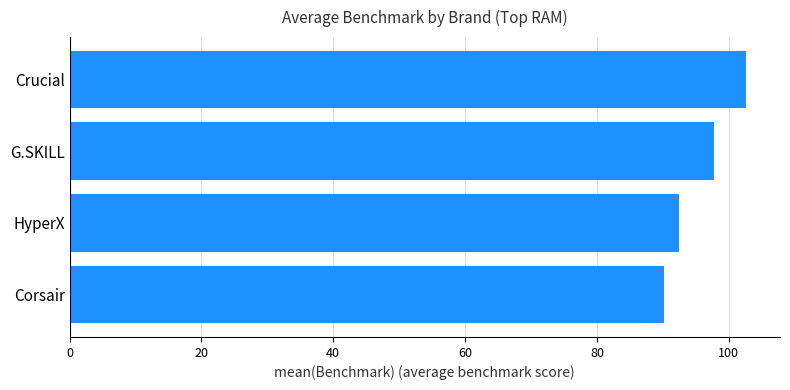

What is the smallest value displayed?

90.2